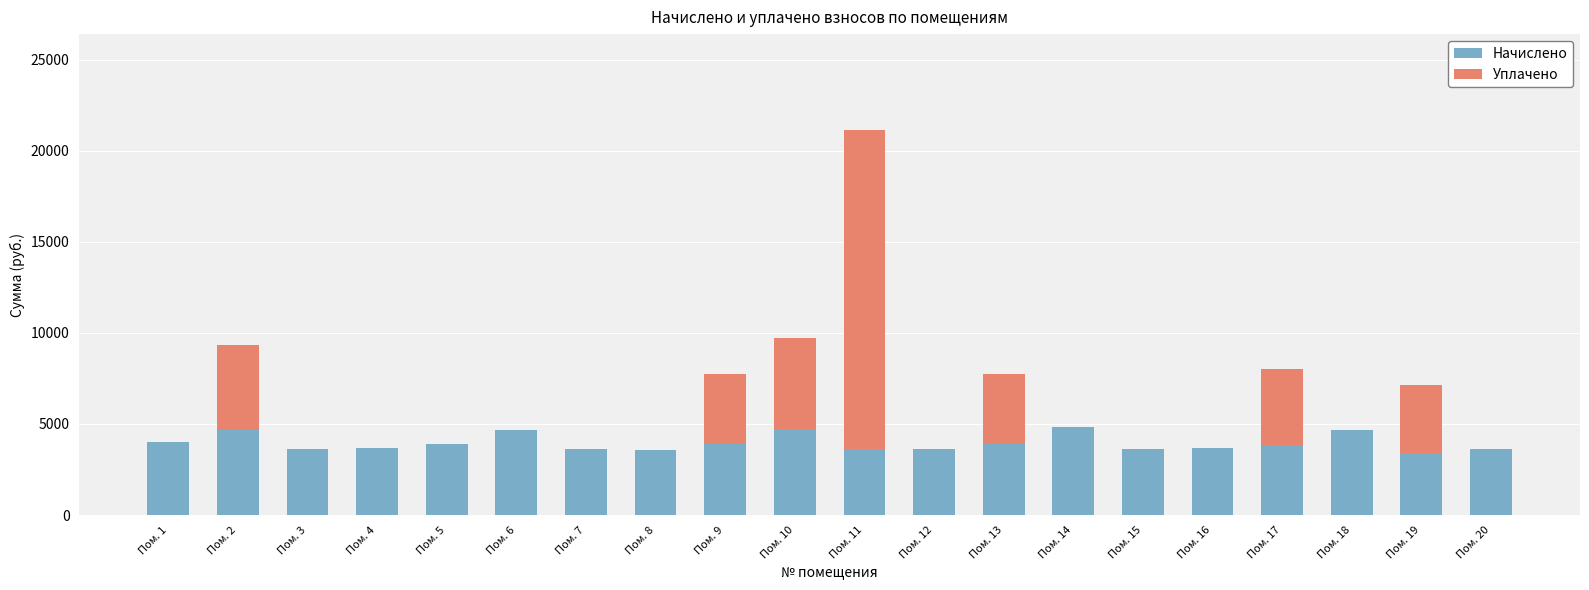

What are all the series names shown in the legend?

Начислено, Уплачено